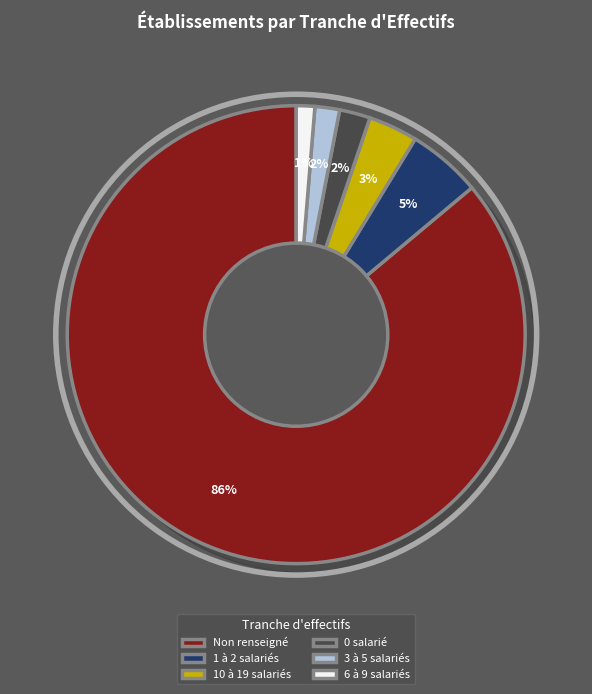

What percentage is the 01 slice, to the nearest percent?

5%